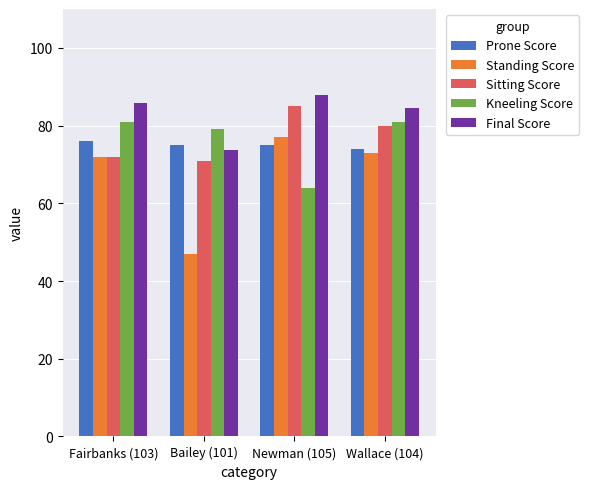

What is the label of the 3rd bar from the right?

Bailey (101)